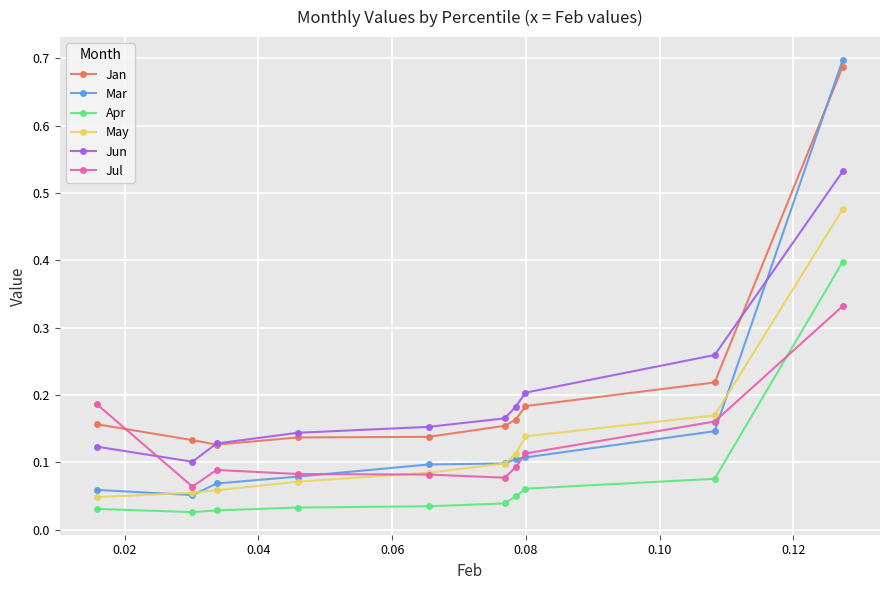

Which series has the largest range (max minus min)?

Mar